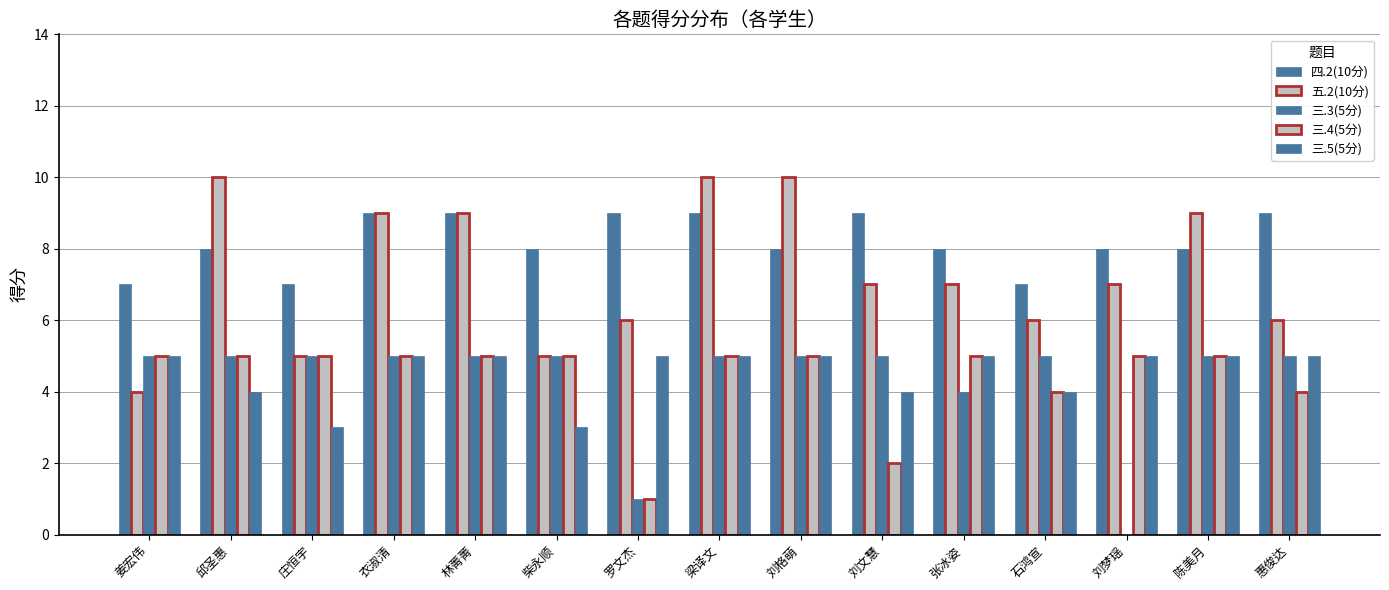

How many groups of bars are there?

15